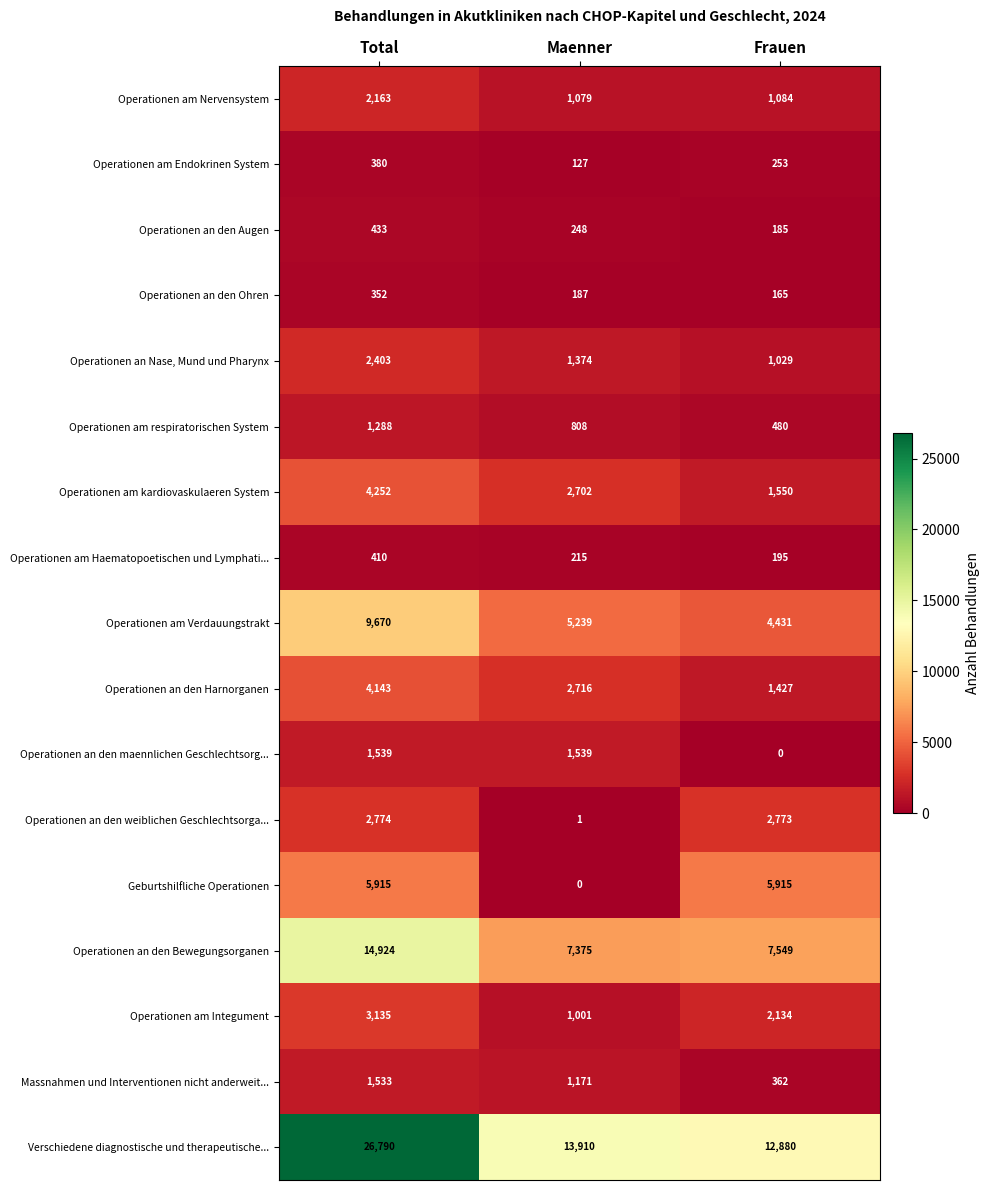

What is the spread (max minus min) of values at Total?

26438